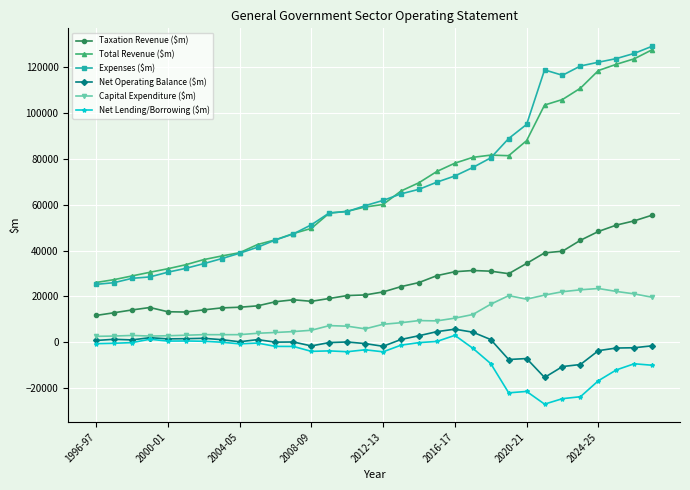

What is the highest value of the Capital Expenditure ($m) series?

23476